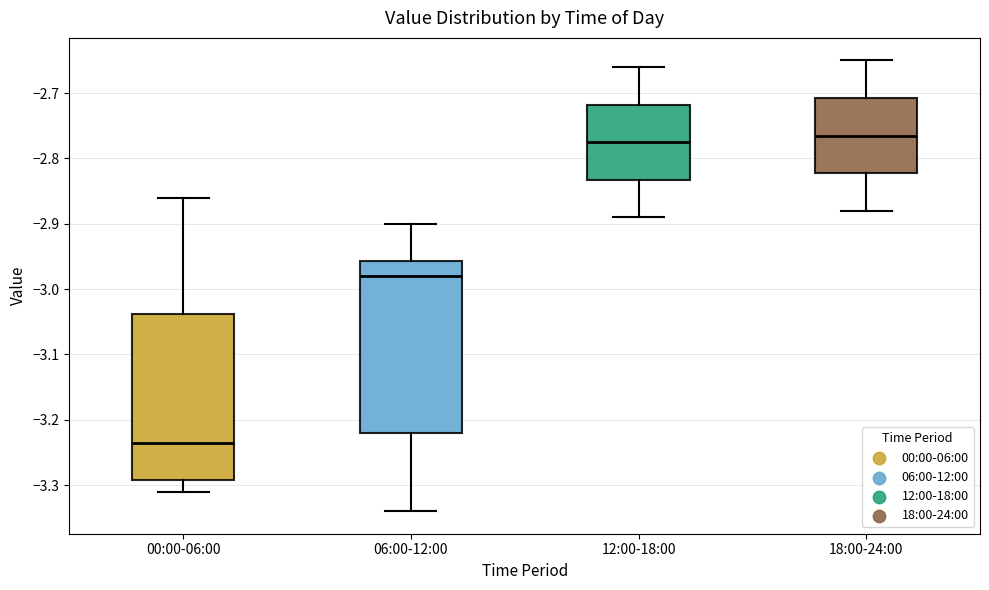

Reading left to right, read every box against the y-axis: the position of its median line, the range the box covers, and the ends of its whiskers. The values are not printed on the chart, so give them approximately, as read against the axis.

00:00-06:00: median -3.23, box -3.29 to -3.04, whiskers -3.31 to -2.86
06:00-12:00: median -2.98, box -3.22 to -2.96, whiskers -3.34 to -2.90
12:00-18:00: median -2.77, box -2.83 to -2.72, whiskers -2.89 to -2.66
18:00-24:00: median -2.76, box -2.82 to -2.71, whiskers -2.88 to -2.65